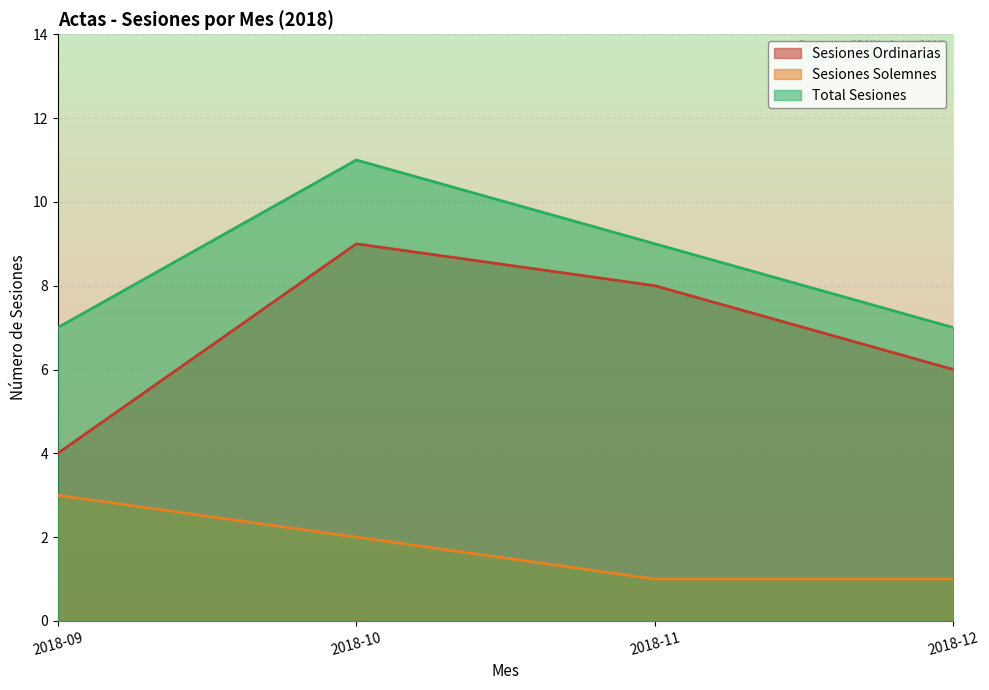

Rank the categories by Sesiones Ordinarias value from lowest to highest.

2018-09, 2018-12, 2018-11, 2018-10